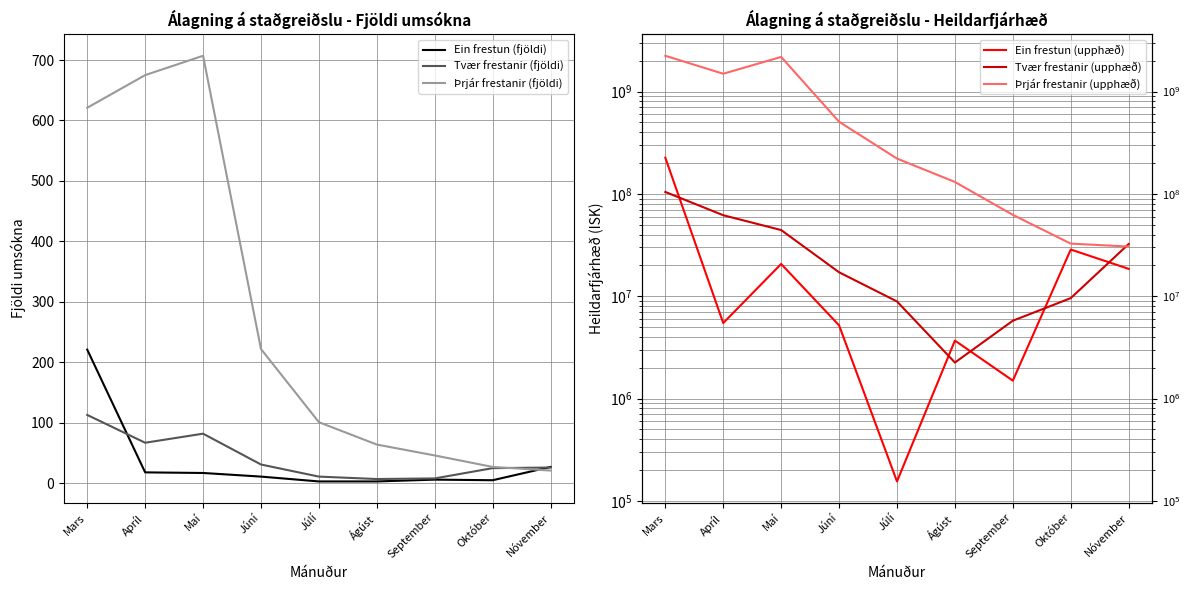

What is the average value of the Tvær frestanir (upphæð) series?

31840359